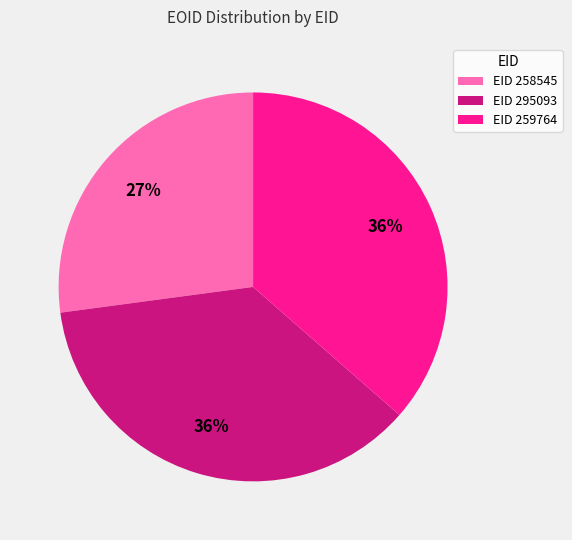

Which category has the smallest portion of the pie?

EID 258545